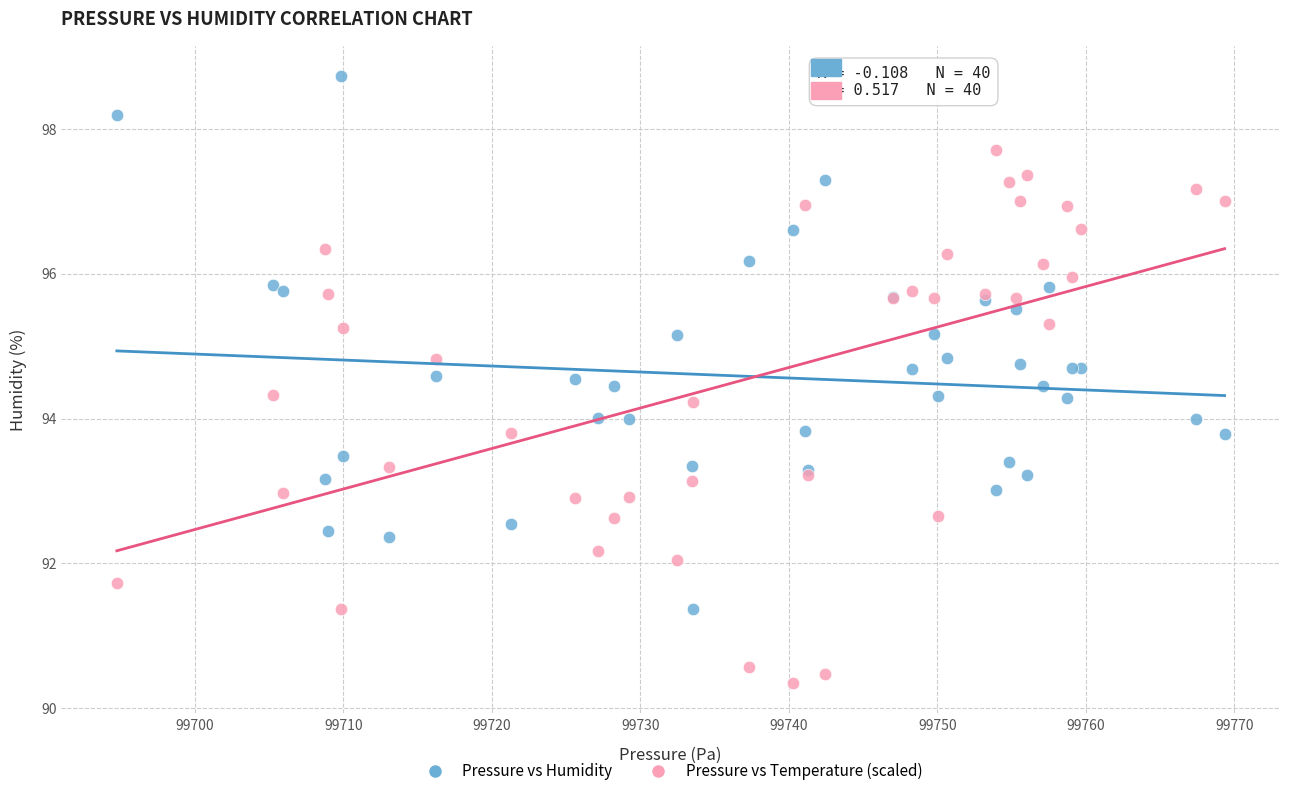

Which series contains the highest Y value?

Pressure vs Humidity